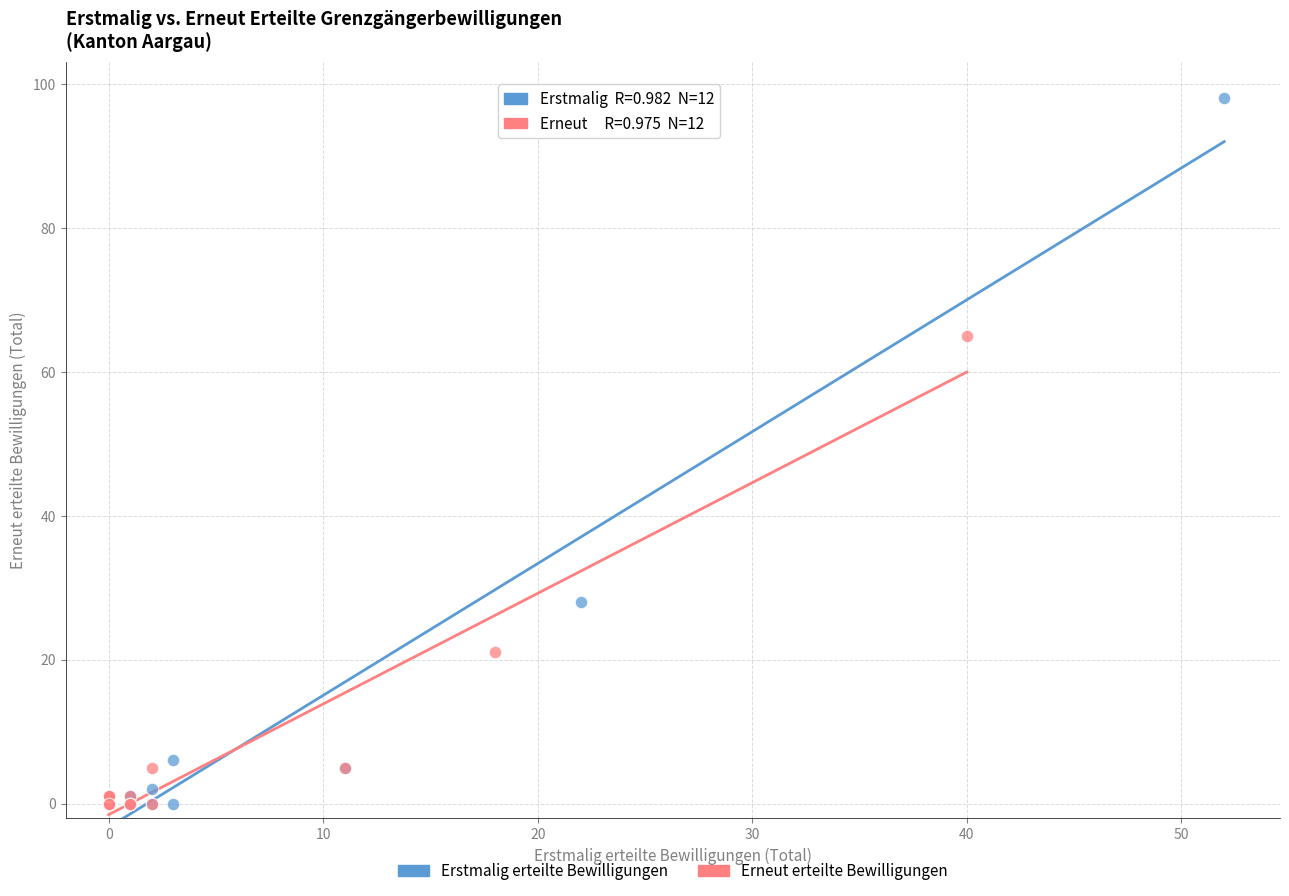

Which series reaches the maximum Y coordinate?

Erstmalig erteilte Bewilligungen